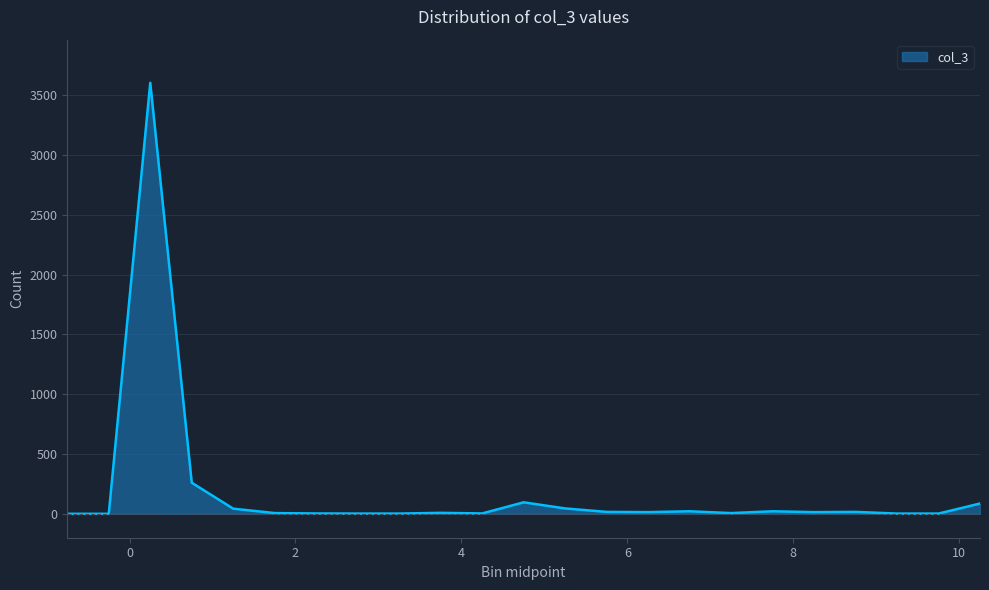

How many lines are shown in the chart?

1